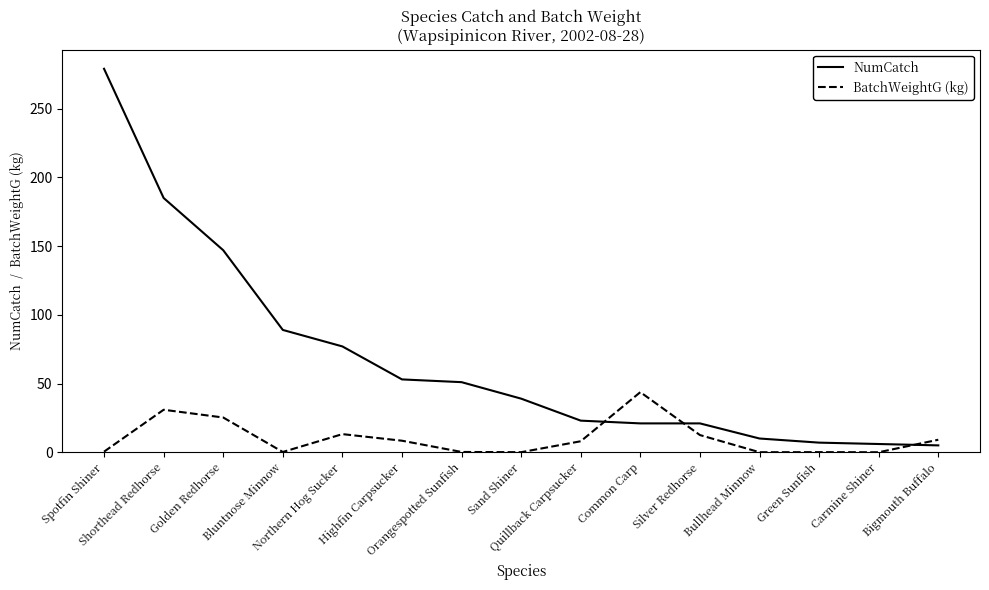

What is the difference between the highest and lowest values at Highfin Carpsucker?

44.6